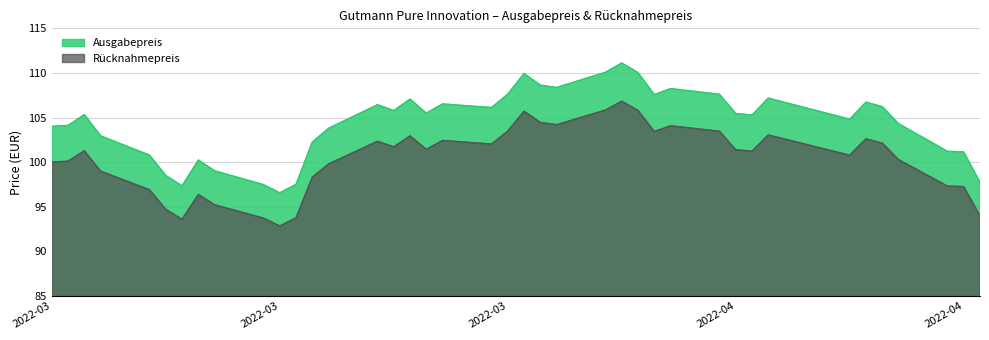

True or false: Ausgabepreis and Rücknahmepreis intersect in this chart.

False